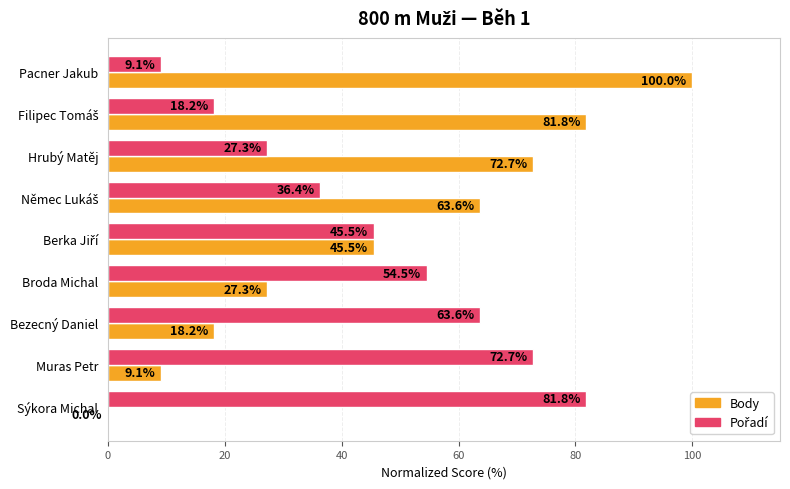

How many data points in Body are above 45?

5